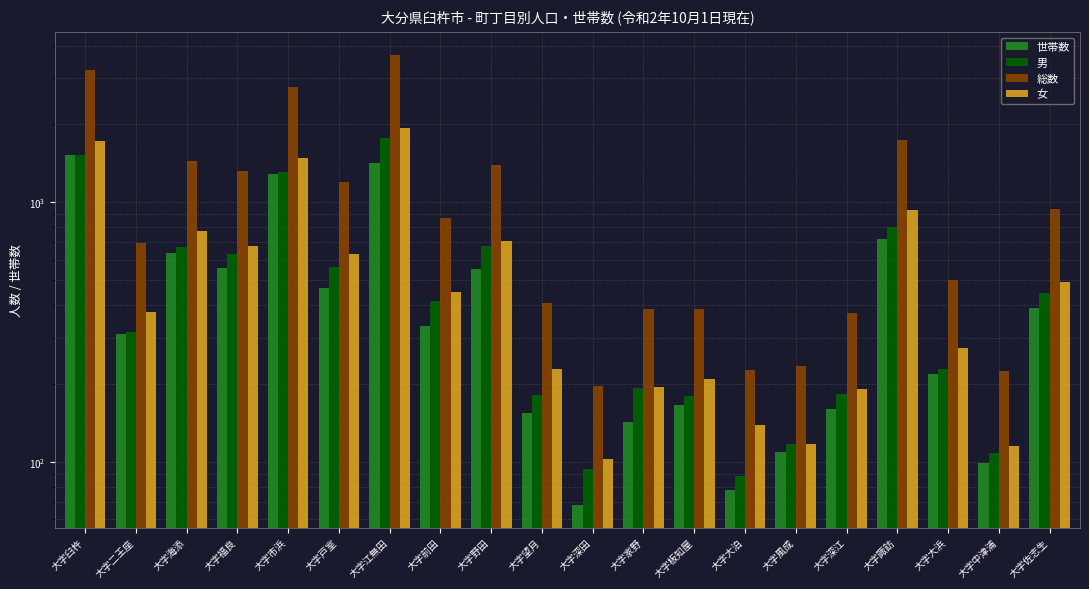

Which series has the largest total across all categories?

総数